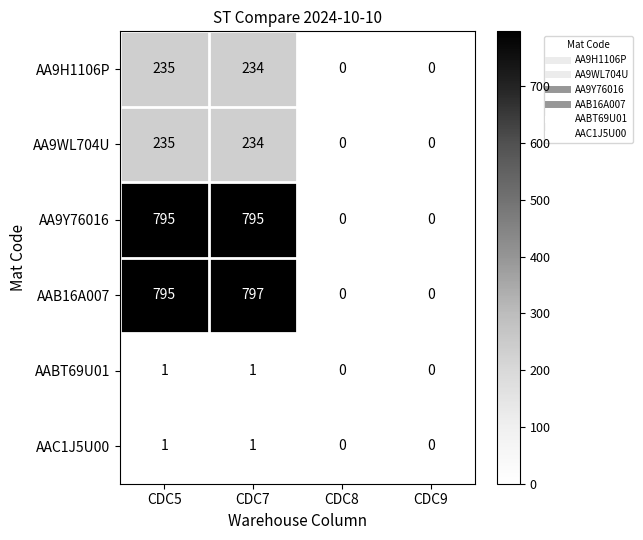

How many series are shown in this chart?

6